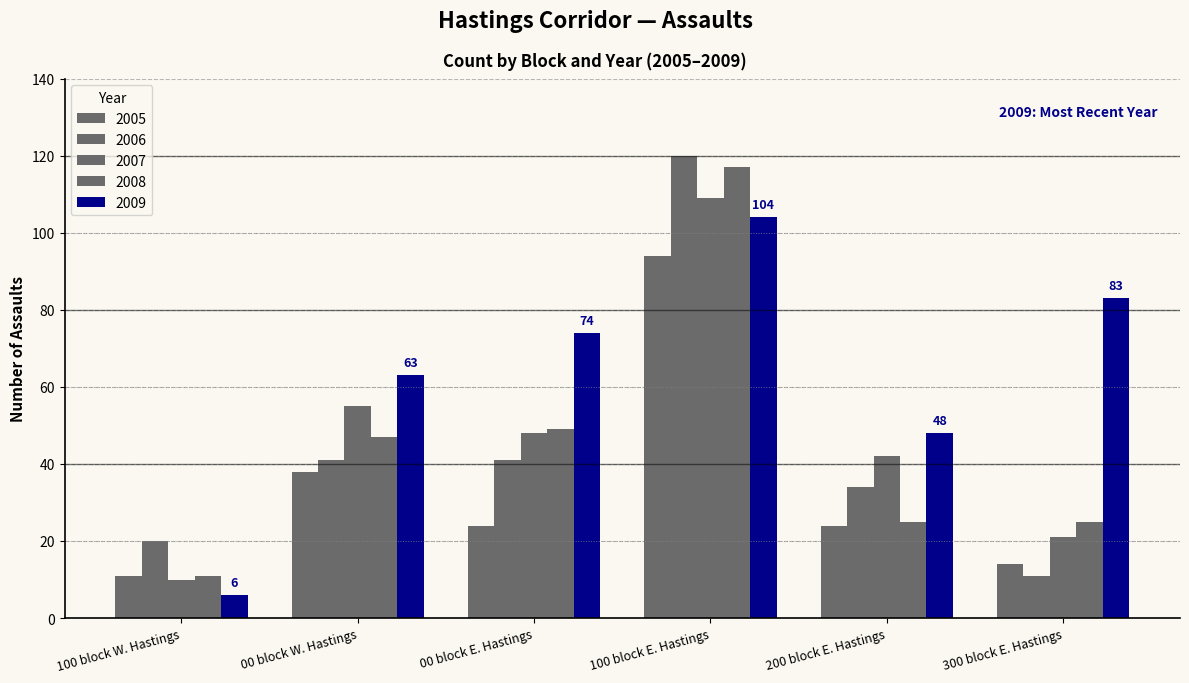

How many series are shown in this chart?

5